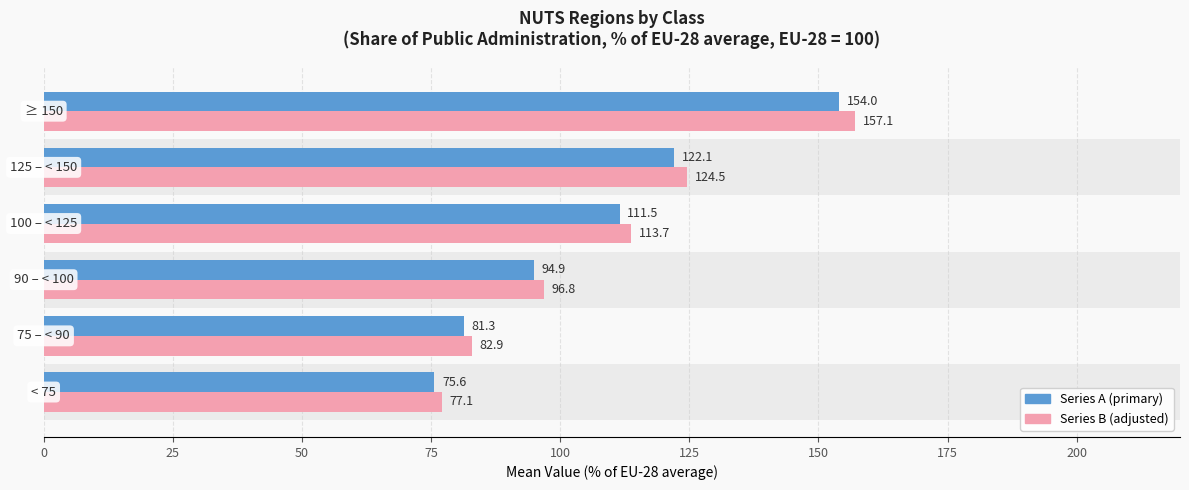

Does the chart contain stacked bars?

No